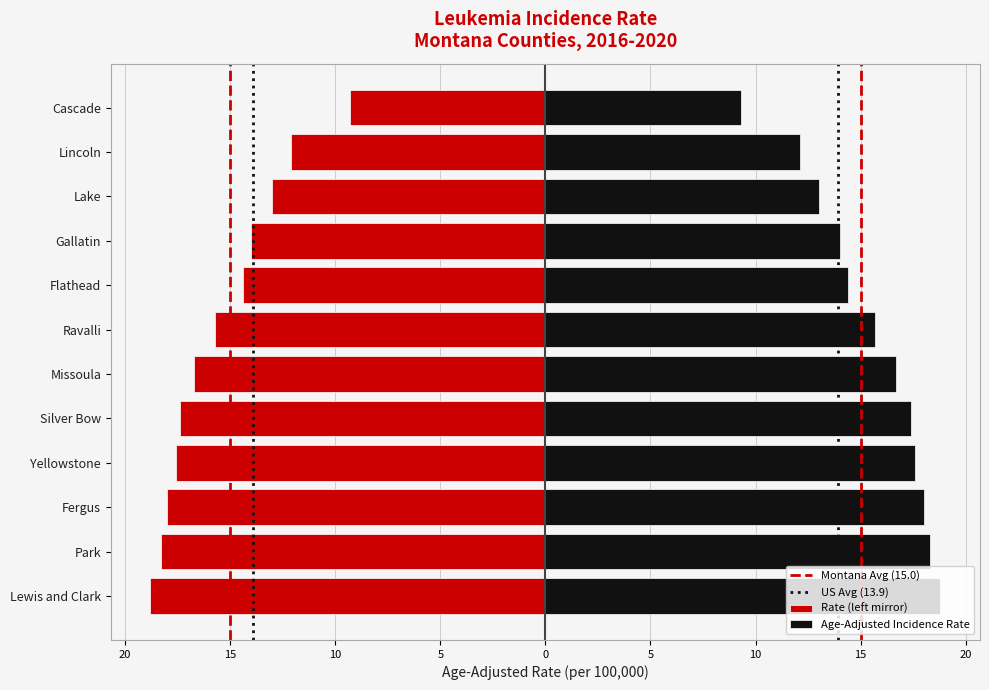

Is it true that the value at Ravalli is -15.7?

True